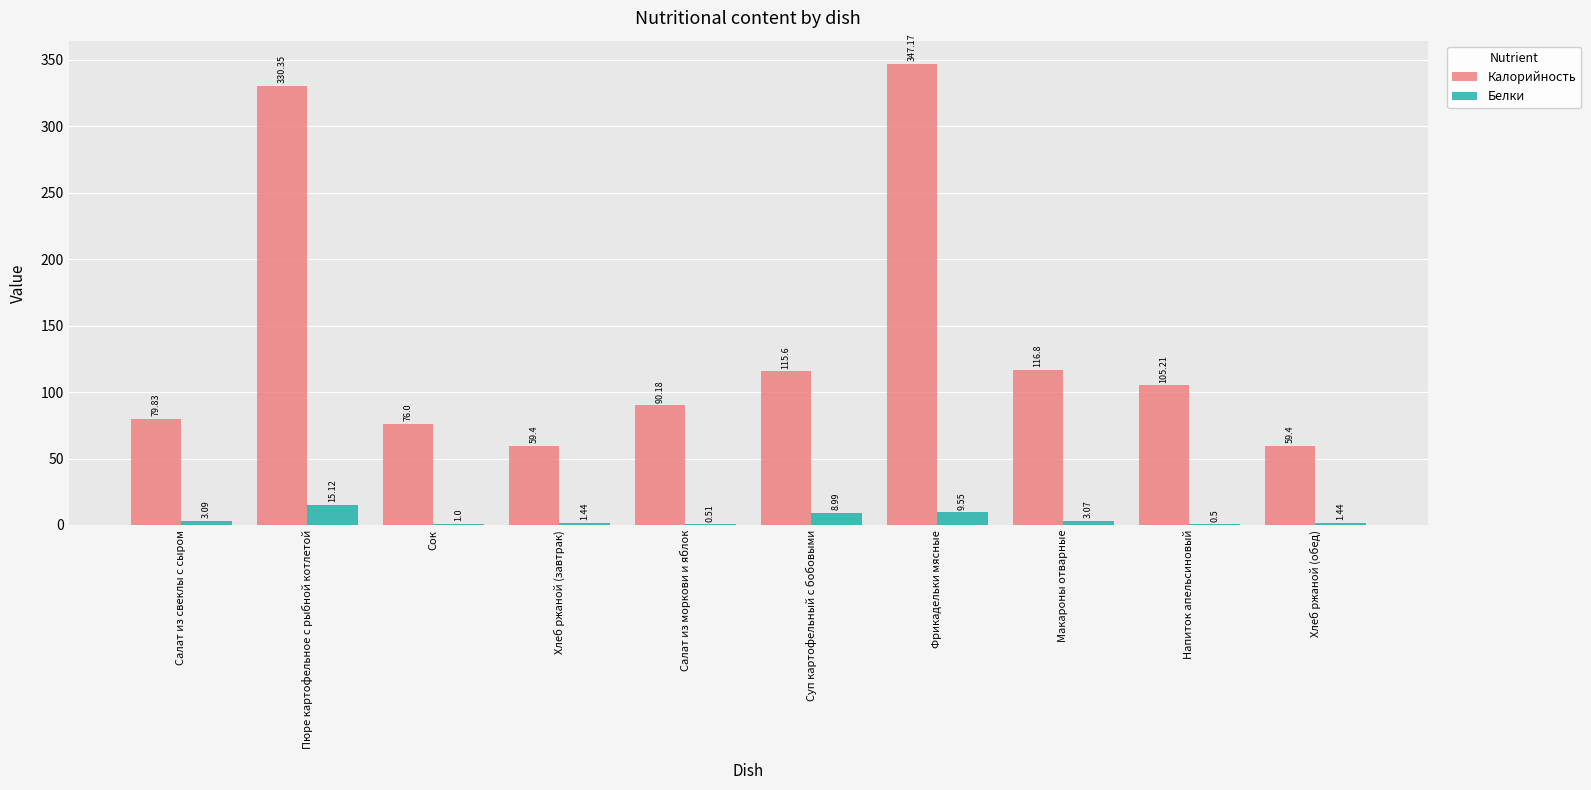

At which label does Белки first exceed 3?

Салат из свеклы с сыром